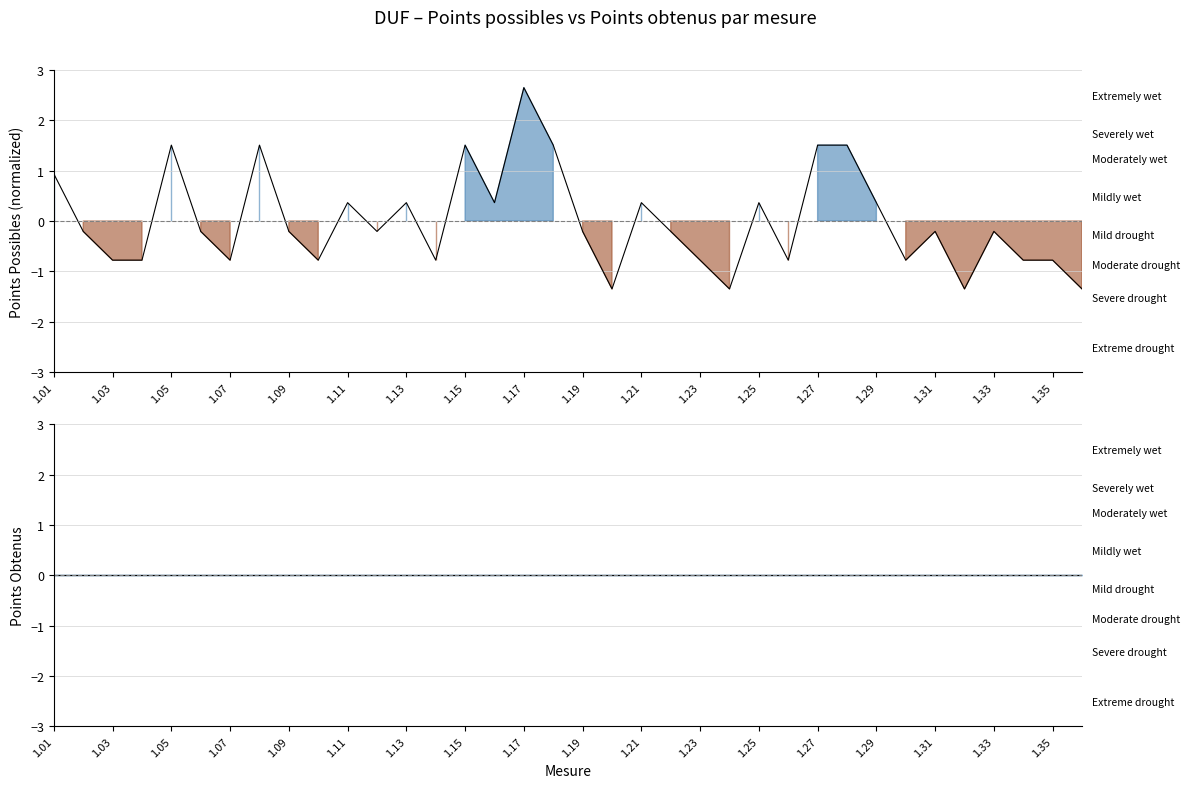

At which label is the value closest to 0?

points_obtenus